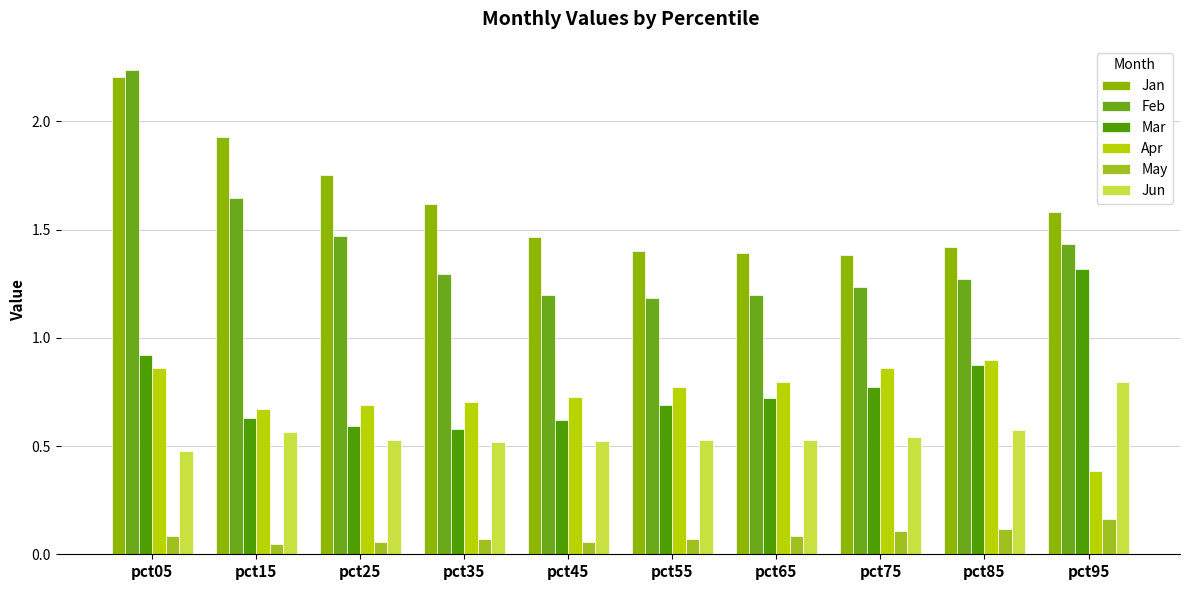

How many bars are there in each group?

6